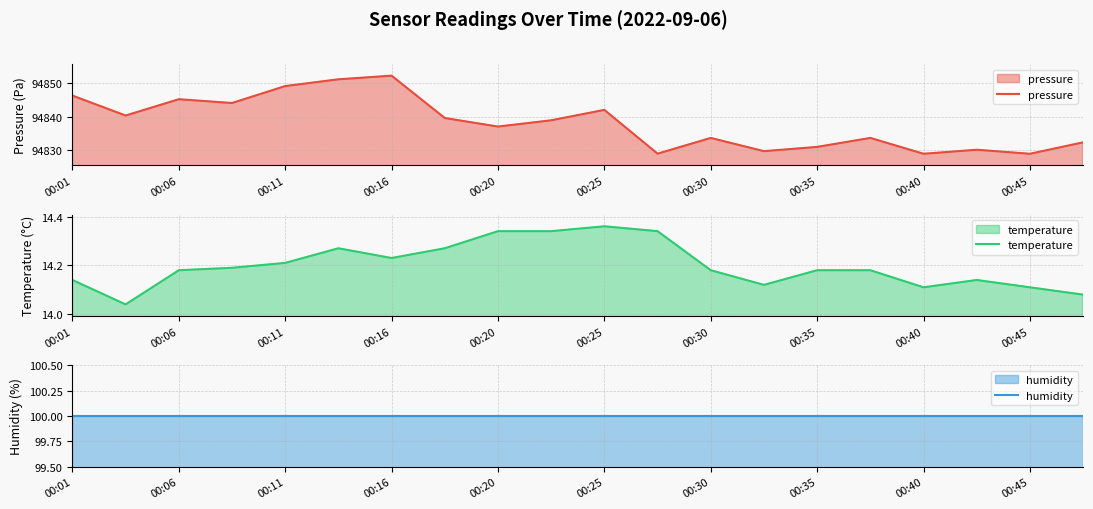

Which series has the largest total across all categories?

pressure